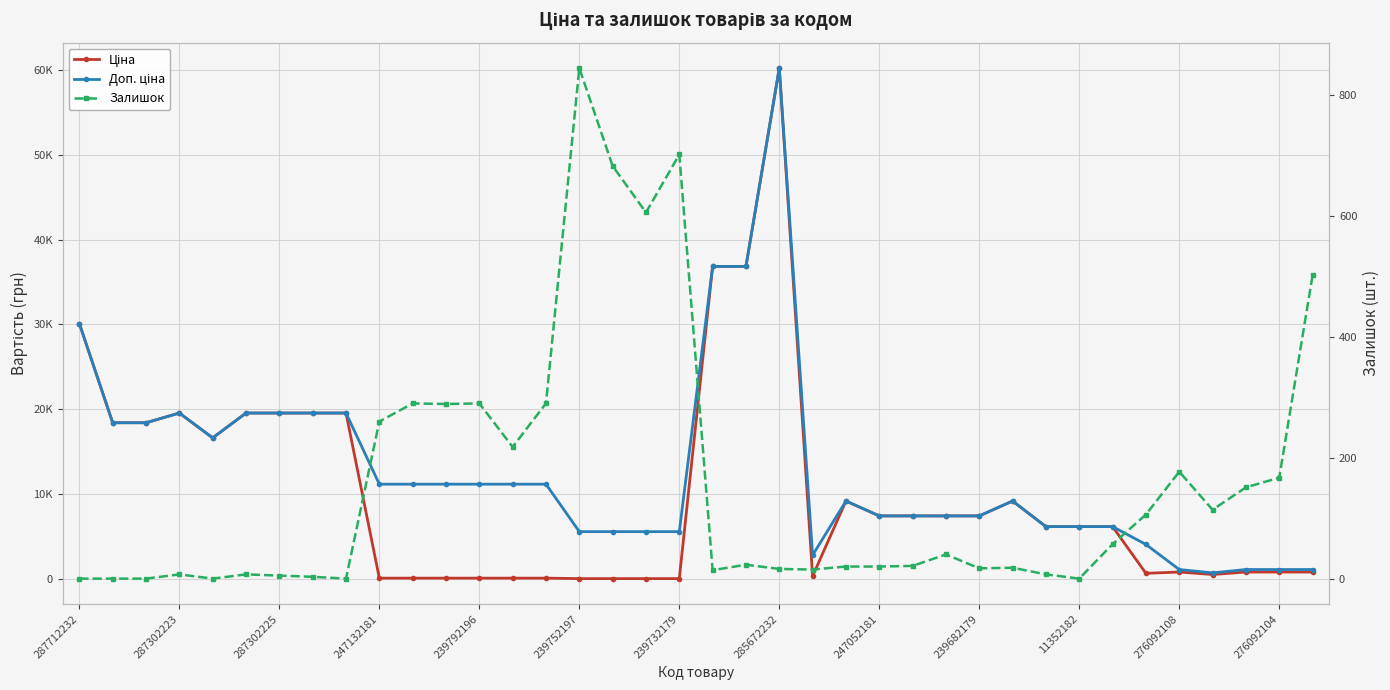

Which series has the largest total across all categories?

Доп. ціна